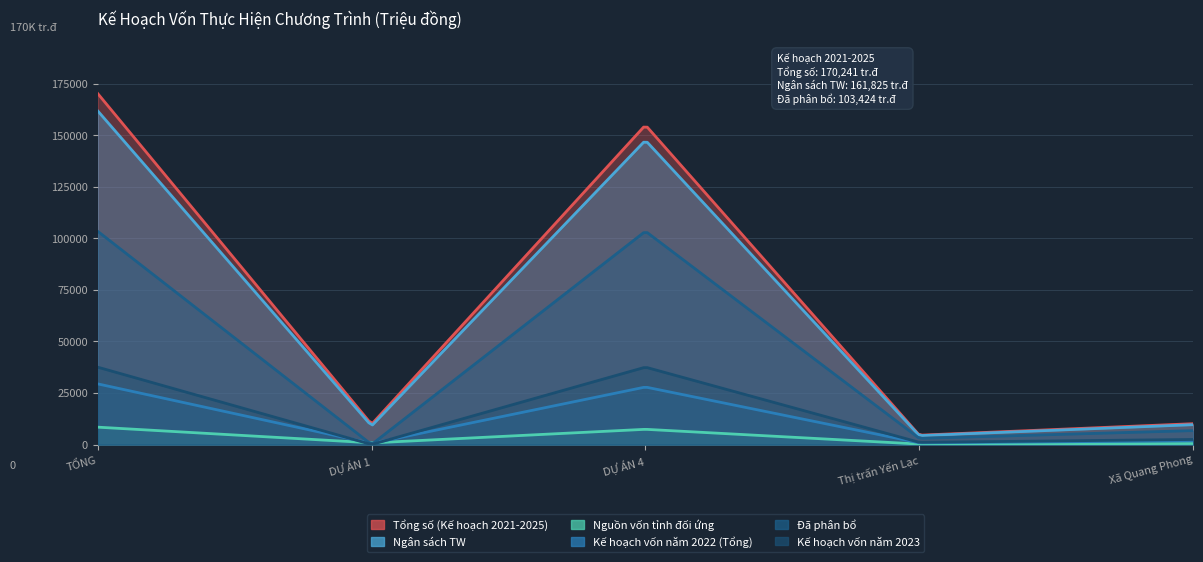

At Xã Quang Phong, list the series in order from largest to smallest.

Tổng số (Kế hoạch 2021-2025), Ngân sách TW, Đã phân bổ, Kế hoạch vốn năm 2023, Kế hoạch vốn năm 2022 (Tổng), Nguồn vốn tỉnh đối ứng